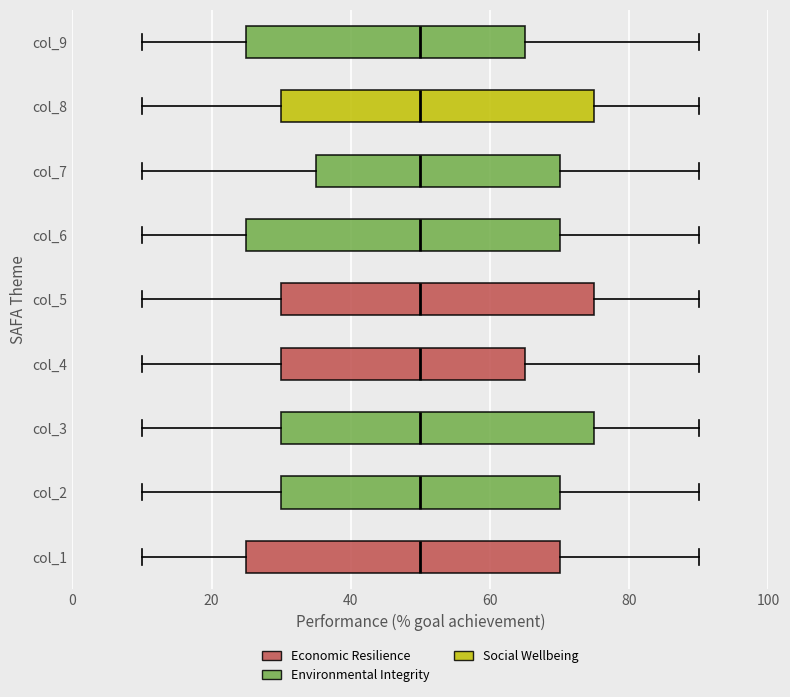

Reading bottom to top, transcribe this box plot: for each box, give where its median line is, the range the box spans, and where its two whiskers end, as read against the x-axis. The values are not printed on the chart, so give them approximately, as read against the axis.

col_1: median 50, box 26 to 70, whiskers 10 to 90
col_2: median 50, box 30 to 70, whiskers 10 to 90
col_3: median 50, box 30 to 76, whiskers 10 to 90
col_4: median 50, box 30 to 66, whiskers 10 to 90
col_5: median 50, box 30 to 76, whiskers 10 to 90
col_6: median 50, box 26 to 70, whiskers 10 to 90
col_7: median 50, box 36 to 70, whiskers 10 to 90
col_8: median 50, box 30 to 76, whiskers 10 to 90
col_9: median 50, box 26 to 66, whiskers 10 to 90